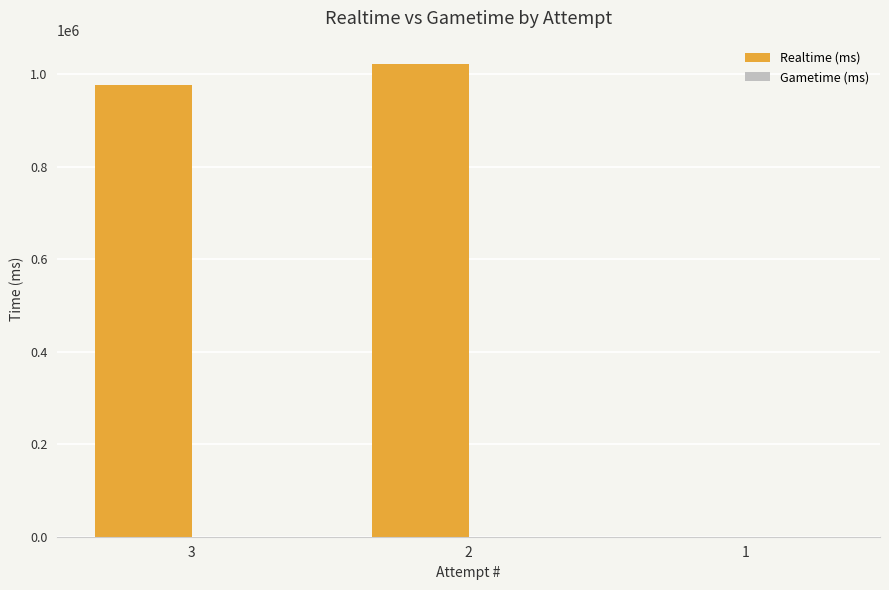

Are the bars horizontal?

No